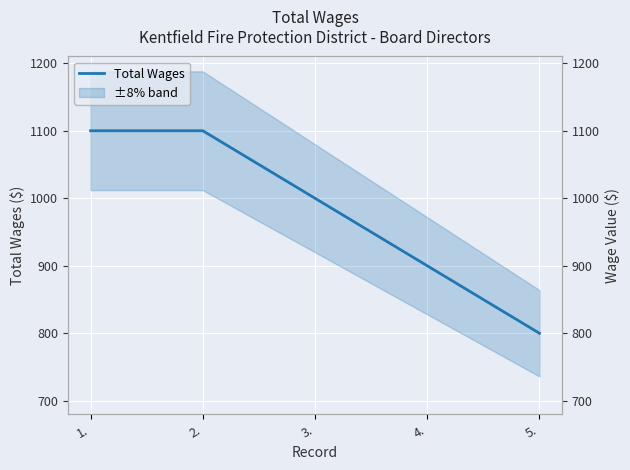

How many values are between 900 and 1100?

4